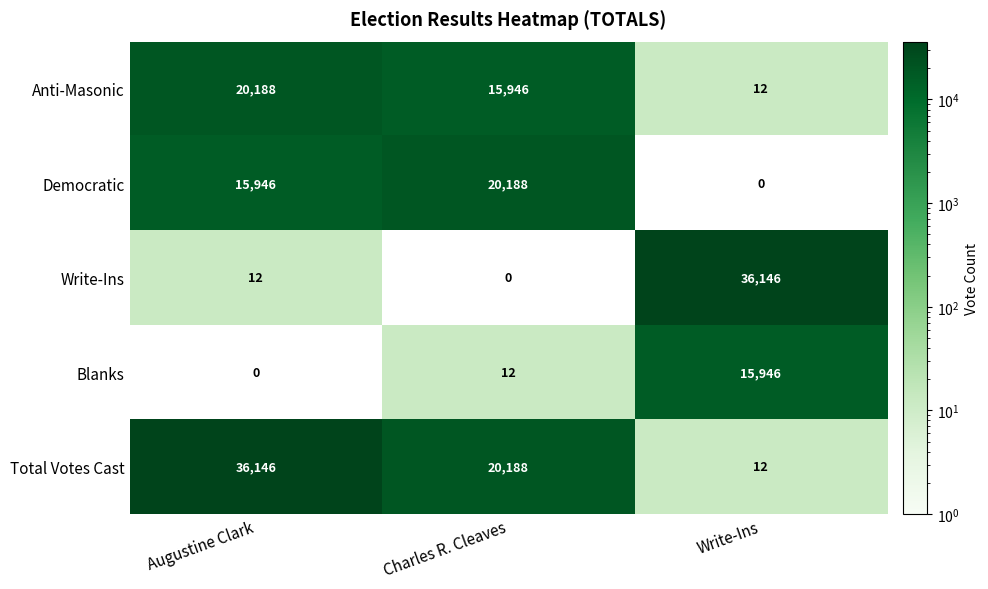

What is the greatest value displayed?

36146